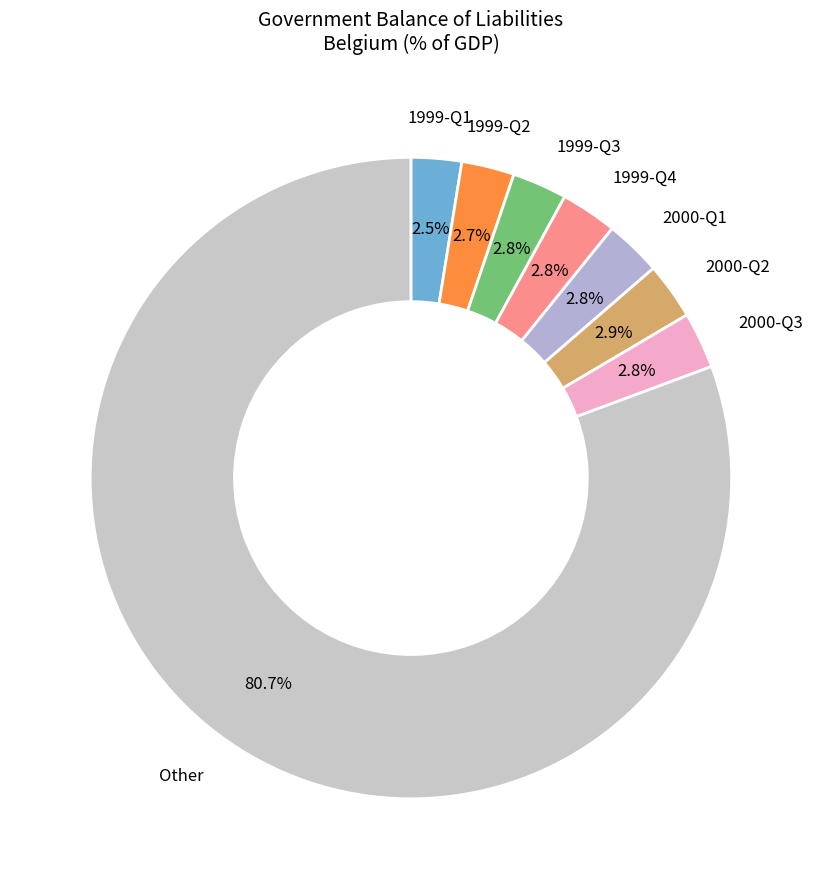

To the nearest percent, what is the average slice percentage?

12%